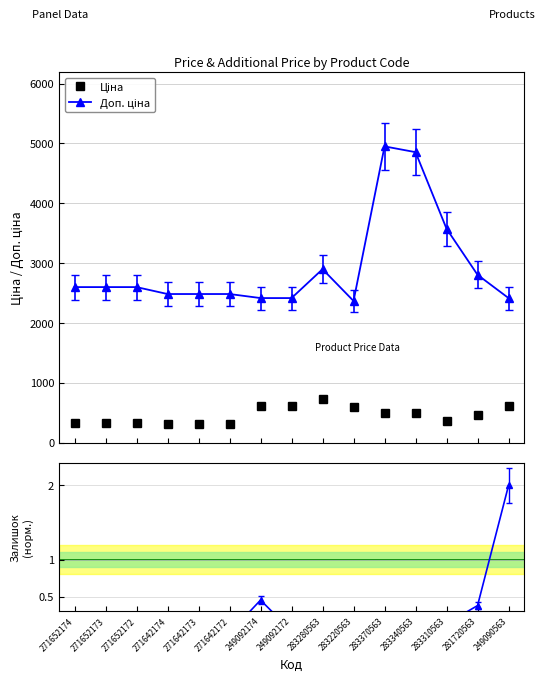

Rank the series by their average value, from highest to lowest.

Доп. ціна, Ціна, Залишок (норм.)